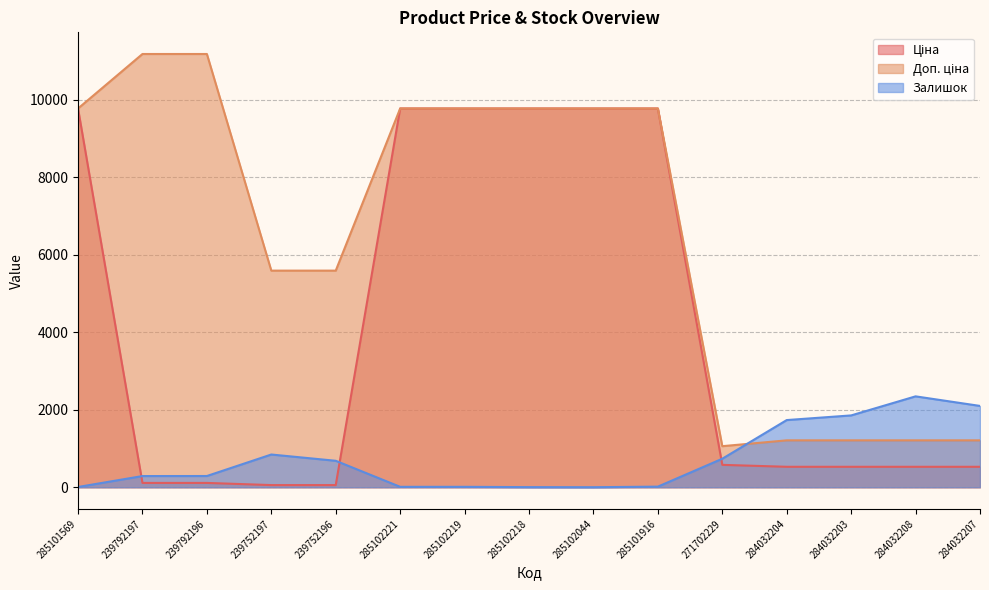

Reading right to left, list all the values displayed in this chart.

Ціна: 528.2	528.2	528.2	528.2	578.1	9775.5	9775.5	9775.5	9775.5	9775.5	55.9	55.9	111.8	111.8	9775.5
Доп. ціна: 1210.7	1210.7	1210.7	1210.7	1060.0	9775.5	9775.5	9775.5	9775.5	9775.5	5591.0	5591.0	11182.0	11182.0	9775.5
Залишок: 2099.0	2346.0	1854.0	1734.0	736.0	16.0	1.0	3.0	11.0	11.0	683.0	845.0	290.0	289.0	7.0